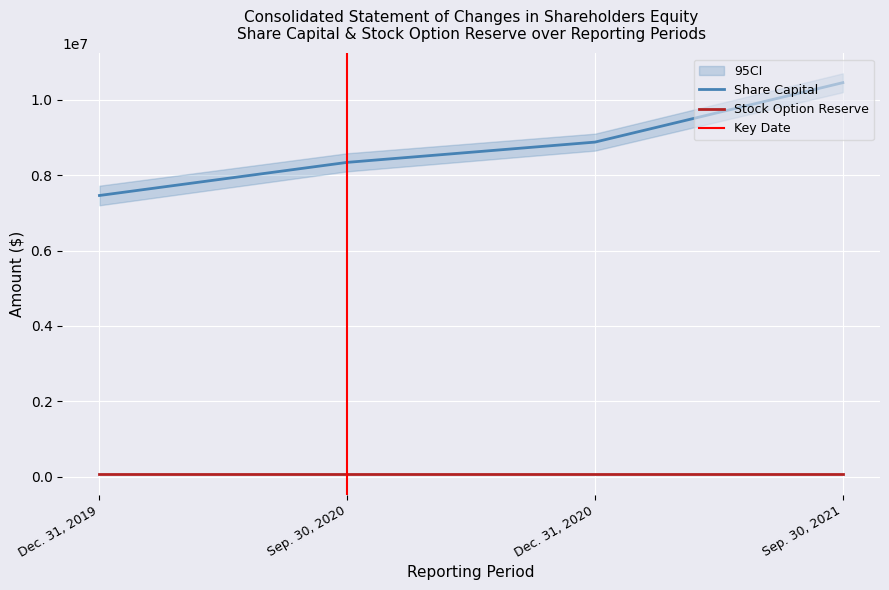

How many values are between 8338793 and 10453072?

3